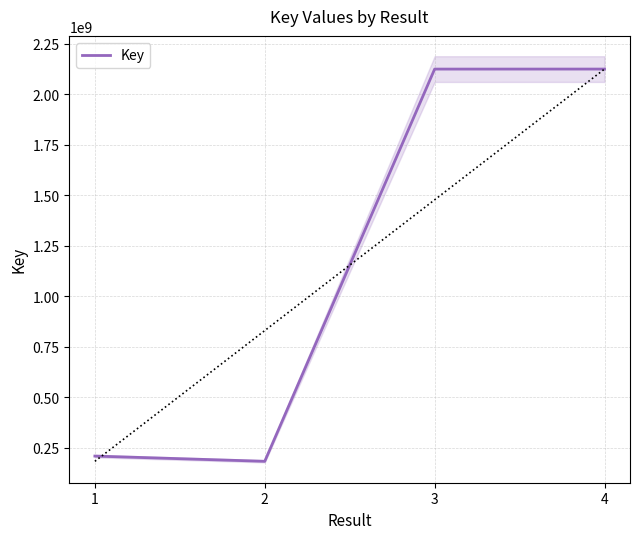

The chart shows a value of 74162290 at 2. True or false?

False